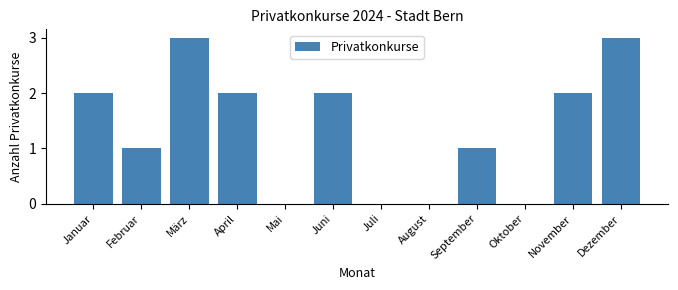

Reading right to left, list all the values displayed in this chart.

Dezember=3	November=2	Oktober=0	September=1	August=0	Juli=0	Juni=2	Mai=0	April=2	März=3	Februar=1	Januar=2